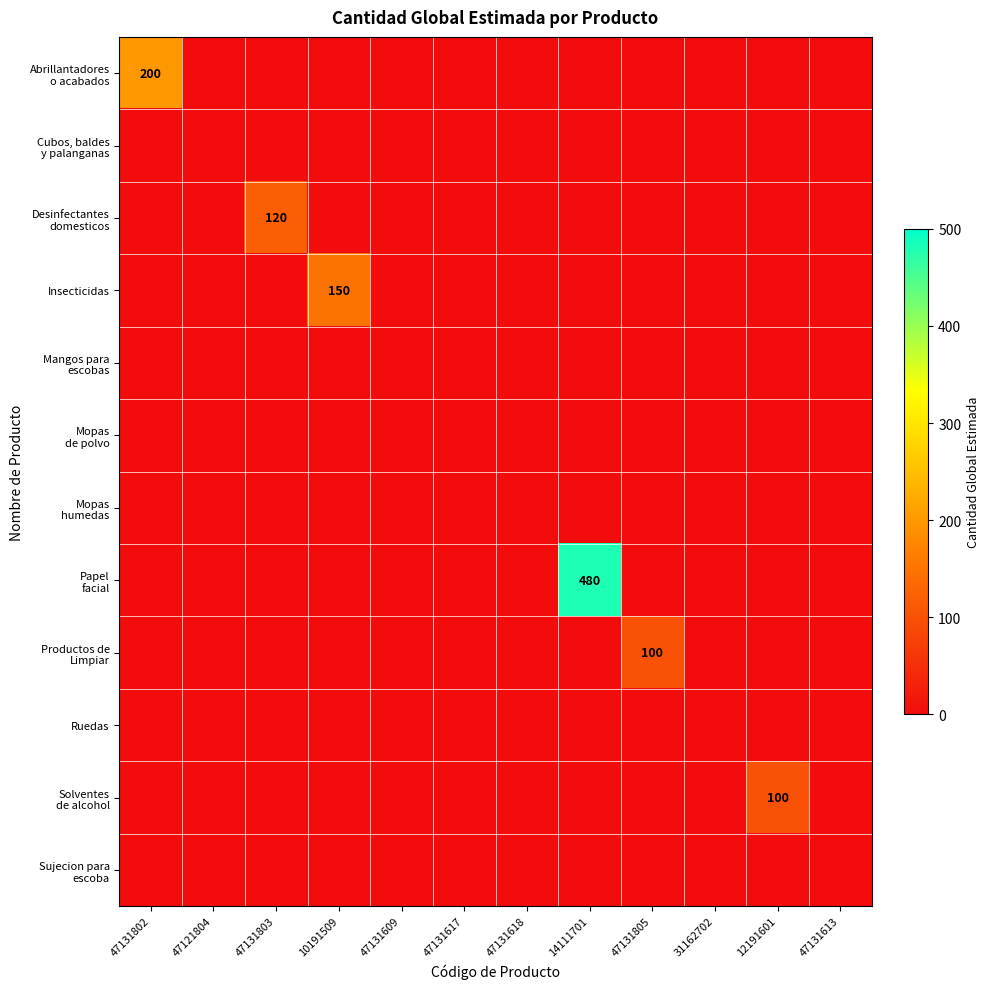

Which series has the largest total across all categories?

Papel facial